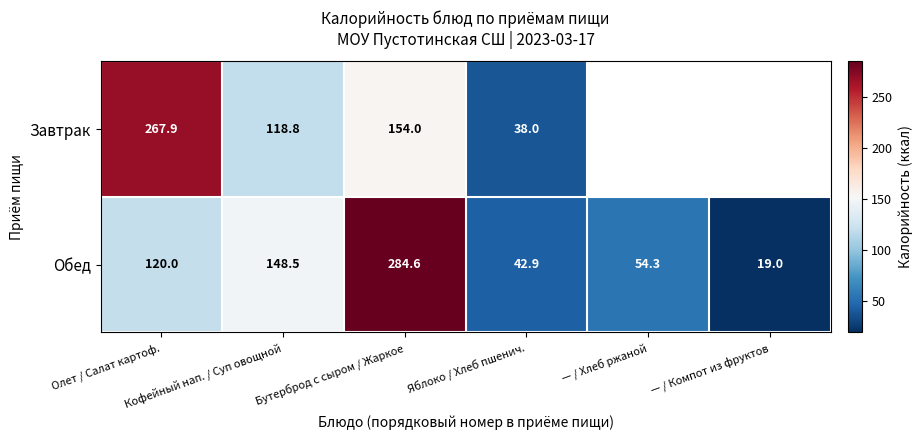

Where does the Обед series first go above 120?

Кофейный нап. / Суп овощной